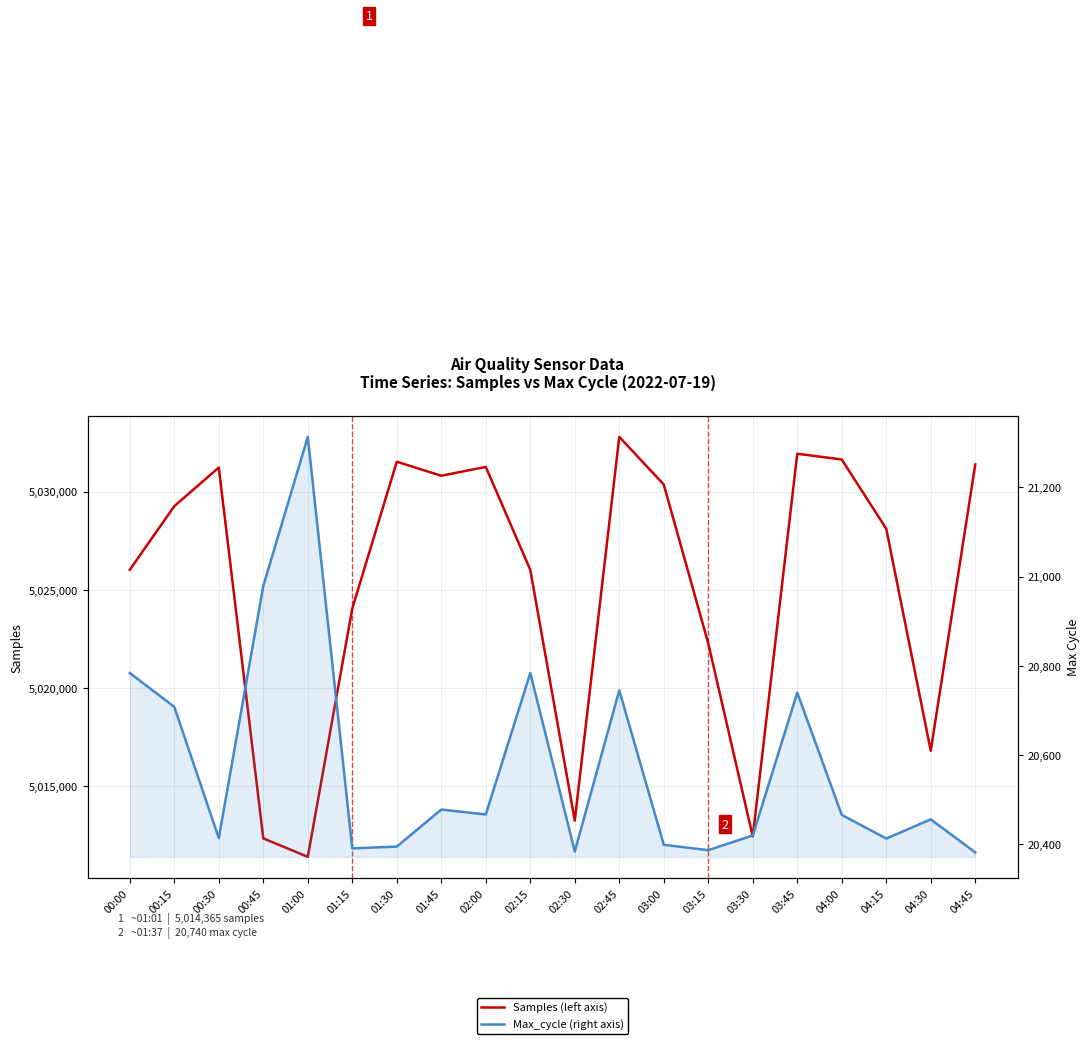

What is the label of the 5th point from the right?

03:45